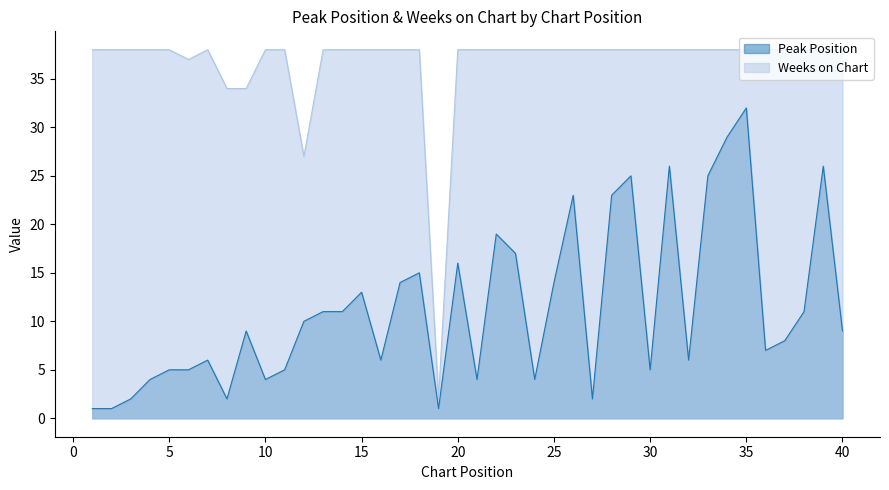

What is the value of the Weeks on Chart point at the 22nd from the left?

38